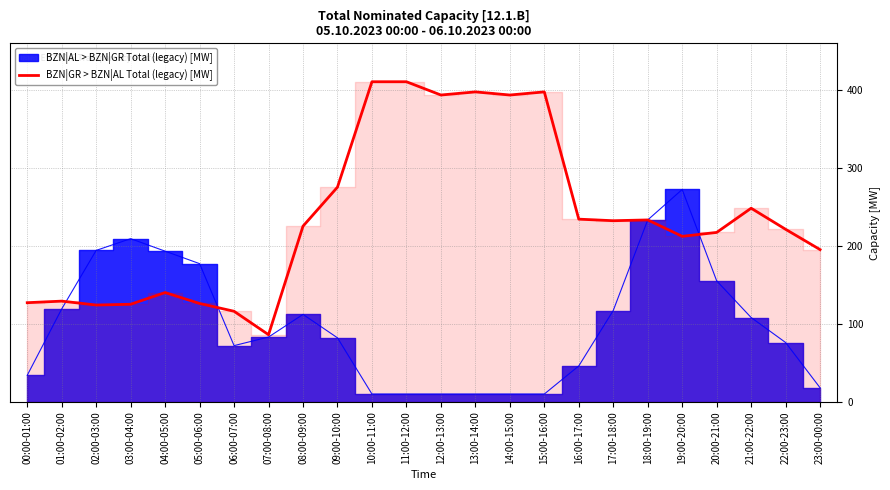

What is the approximate value at 21:00-22:00, to the nearest 10?

250